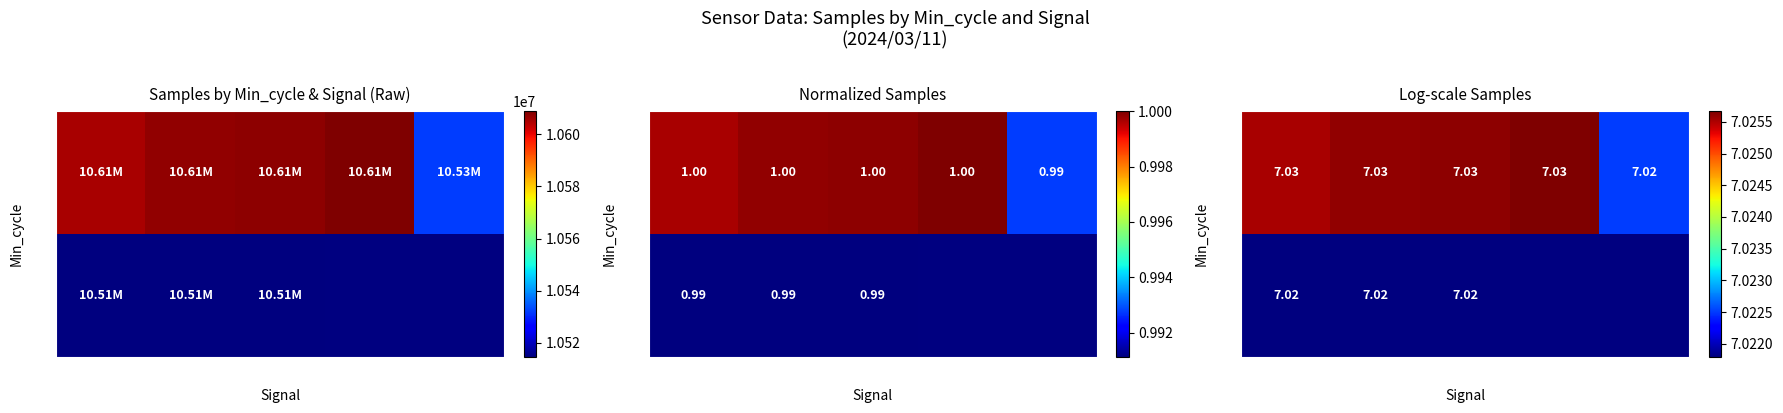

What is the smallest value displayed?

7.0